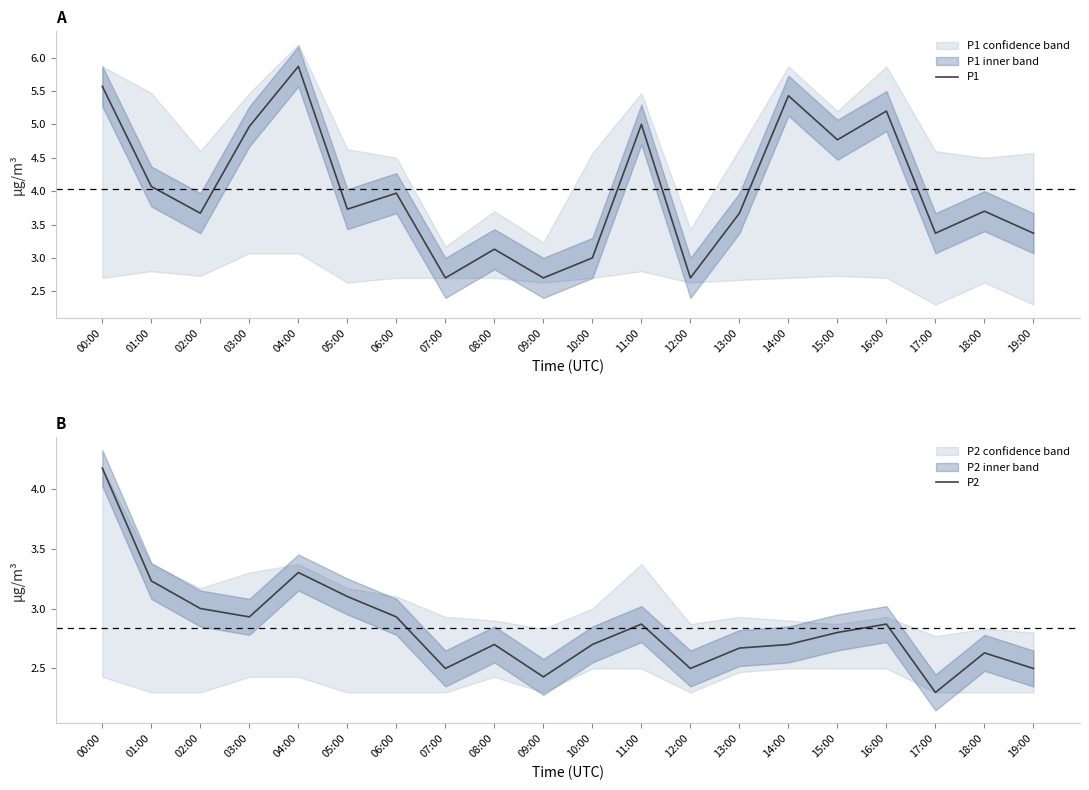

The value of P2 at 11:00 is 2.9. True or false?

True